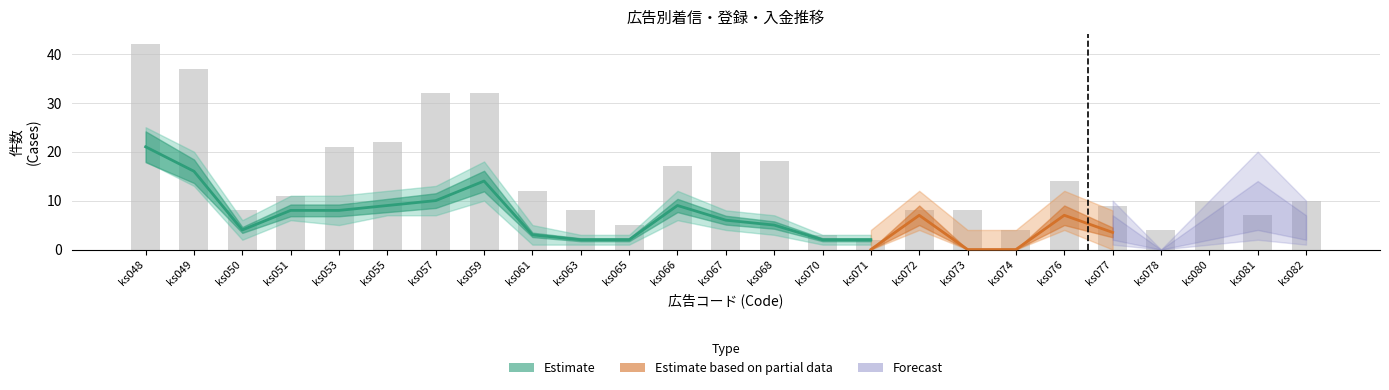

Reading left to right, transcribe all the data shown in this chart.

42	37	8	11	21	22	32	32	12	8	5	17	20	18	3	2	8	8	4	14	9	4	10	7	10